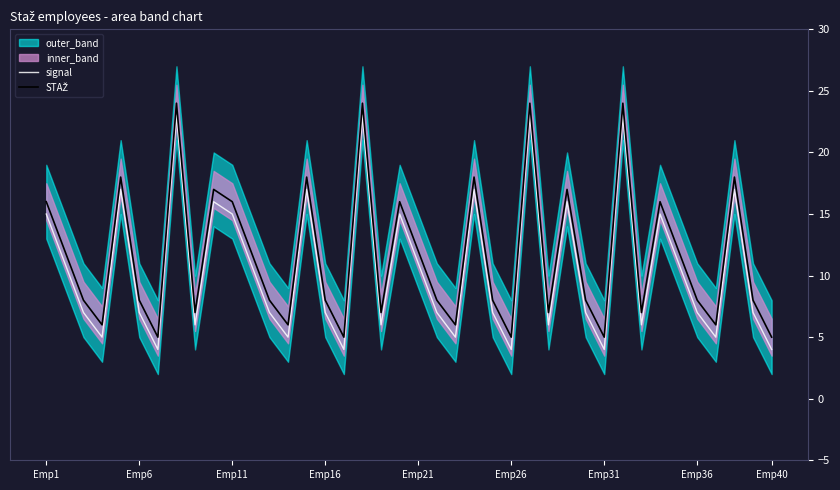

Is it true that signal equals 7 at Emp16?

True